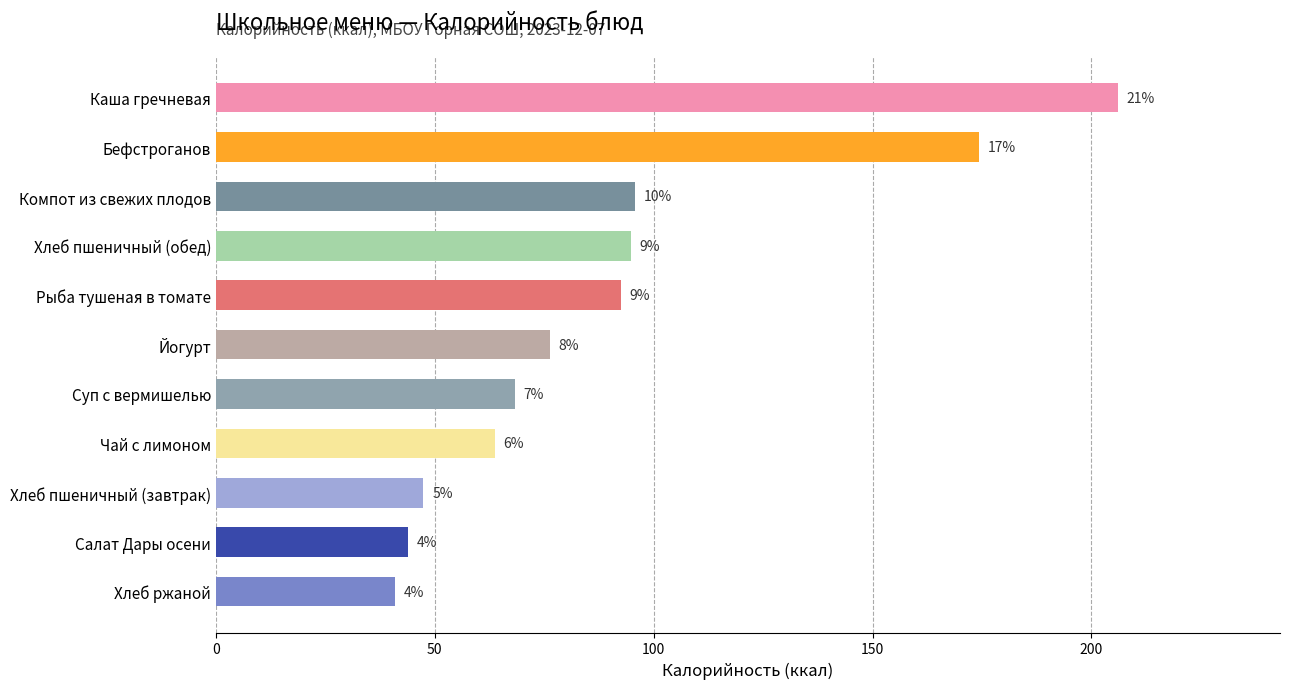

How many bars are there in total?

11